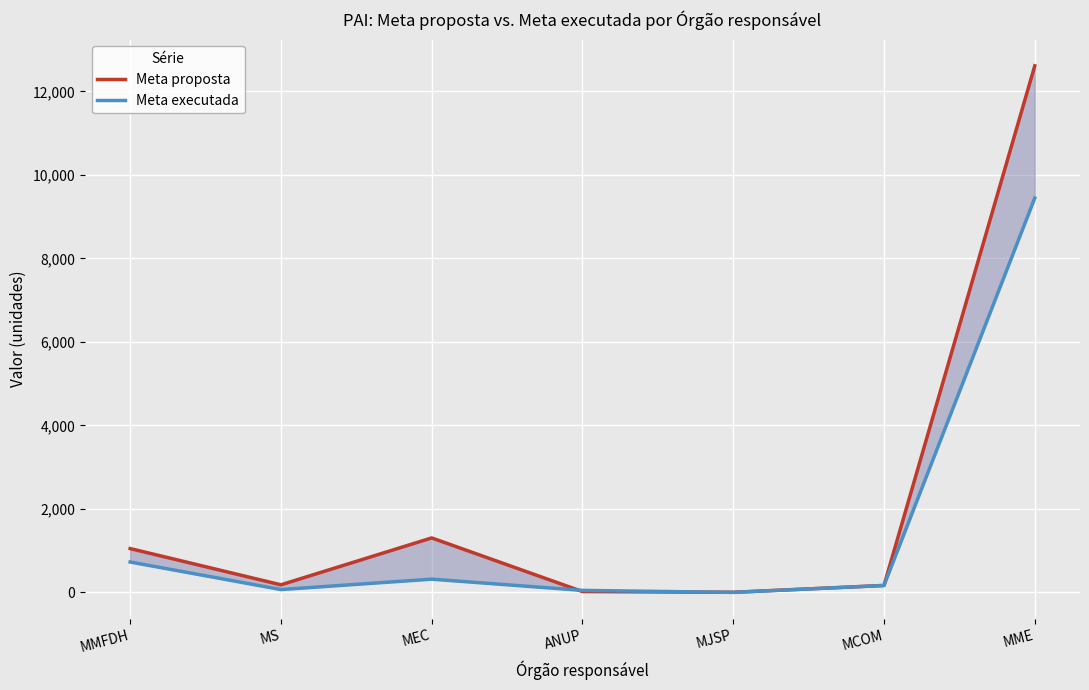

Is it true that Meta executada equals 1035 at MMFDH?

False